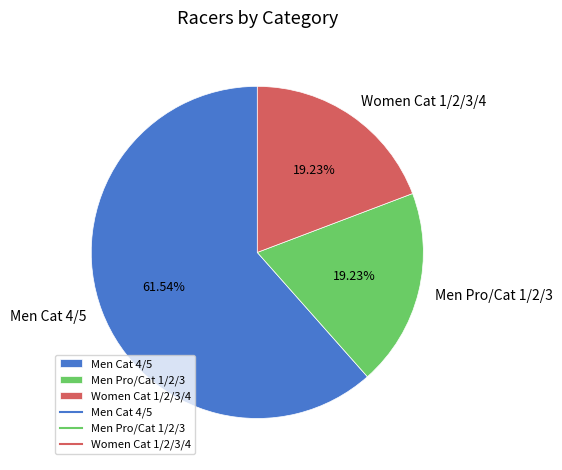

Count the number of slices in the pie.

3